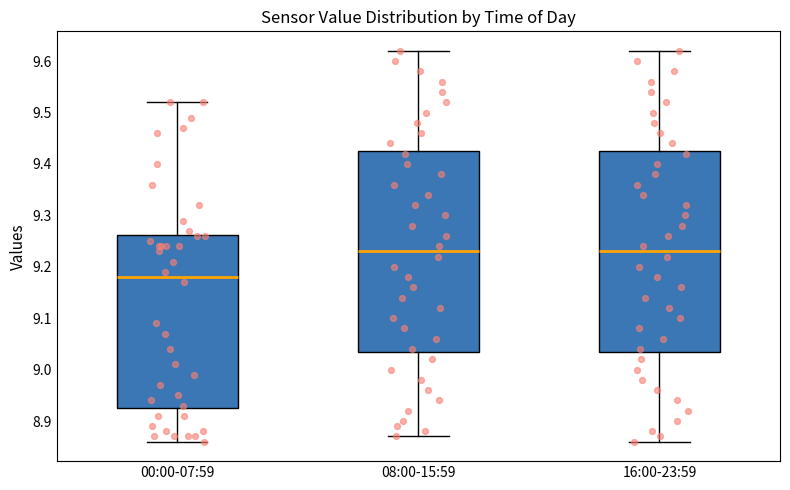

Reading left to right, transcribe this box plot: for each box, give where its median line is, the range the box spans, and where its two whiskers end, as read against the y-axis. The values are not printed on the chart, so give them approximately, as read against the axis.

00:00-07:59: median 9.18, box 8.93 to 9.26, whiskers 8.86 to 9.52
08:00-15:59: median 9.23, box 9.04 to 9.43, whiskers 8.87 to 9.62
16:00-23:59: median 9.23, box 9.04 to 9.43, whiskers 8.86 to 9.62